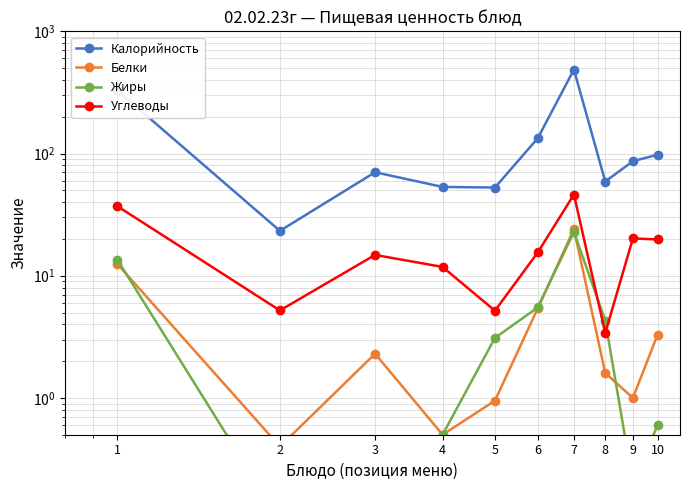

Reading right to left, what are all the values shown in this chart?

Калорийность: 10=97.8	9=86.6	8=59.0	7=486.5	6=133.3	5=52.7	4=53.3	3=70.3	2=23.3	1=329.5
Белки: 10=3.3	9=1.0	8=1.6	7=24.1	6=5.4	5=0.9	4=0.5	3=2.3	2=0.4	1=12.5
Жиры: 10=0.6	9=0.2	8=4.3	7=22.8	6=5.5	5=3.1	4=0.5	3=0.2	2=0.1	1=13.6
Углеводы: 10=19.8	9=20.2	8=3.4	7=46.2	6=15.5	5=5.2	4=11.8	3=14.8	2=5.2	1=37.1